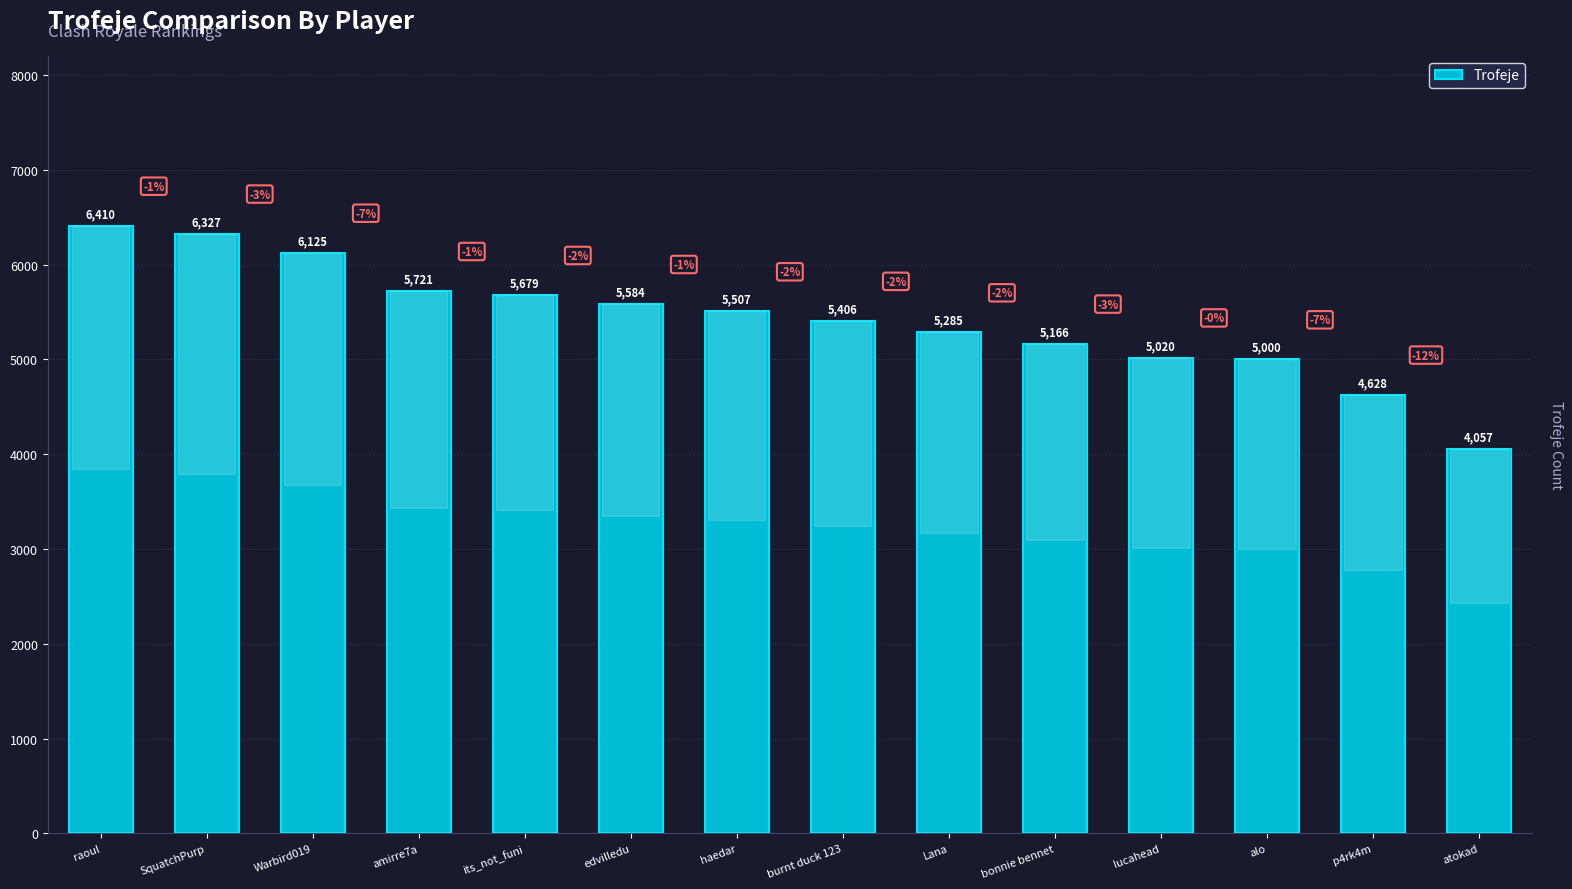

The chart shows a value of 2084 at SquatchPurp. True or false?

False